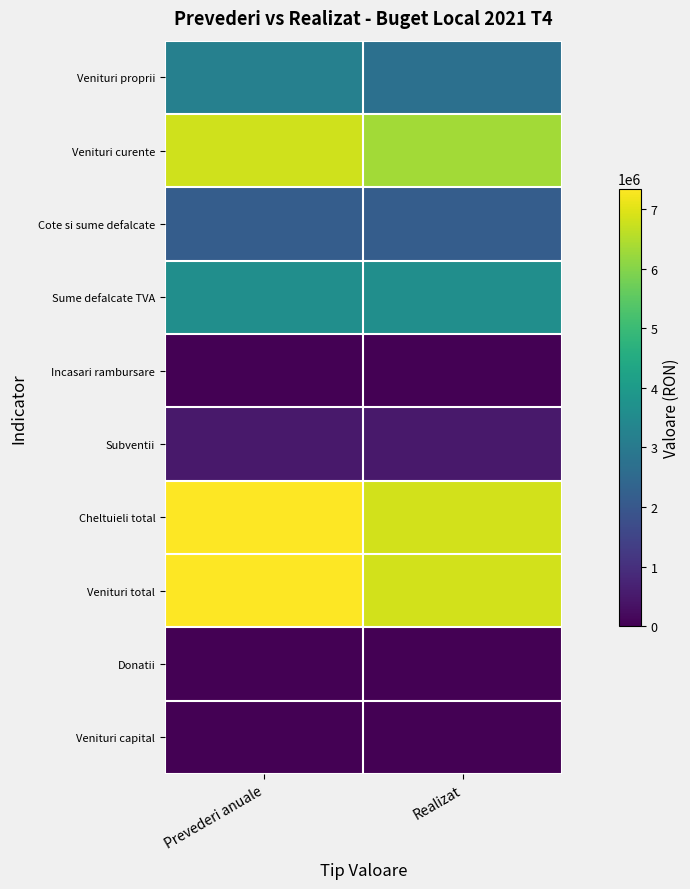

Count the number of categories in the chart.

2